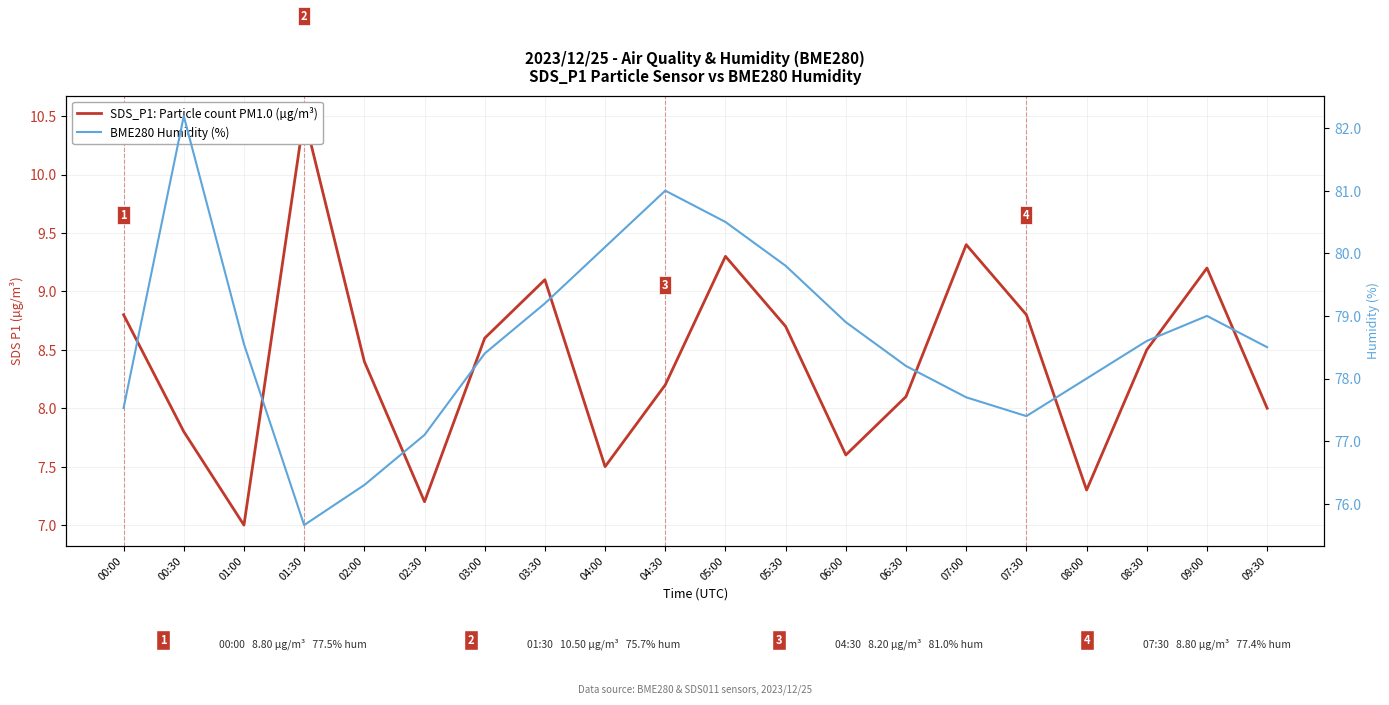

What is the difference between the maximum and minimum values in the SDS_P1: Particle count PM1.0 (µg/m³) series?

3.5